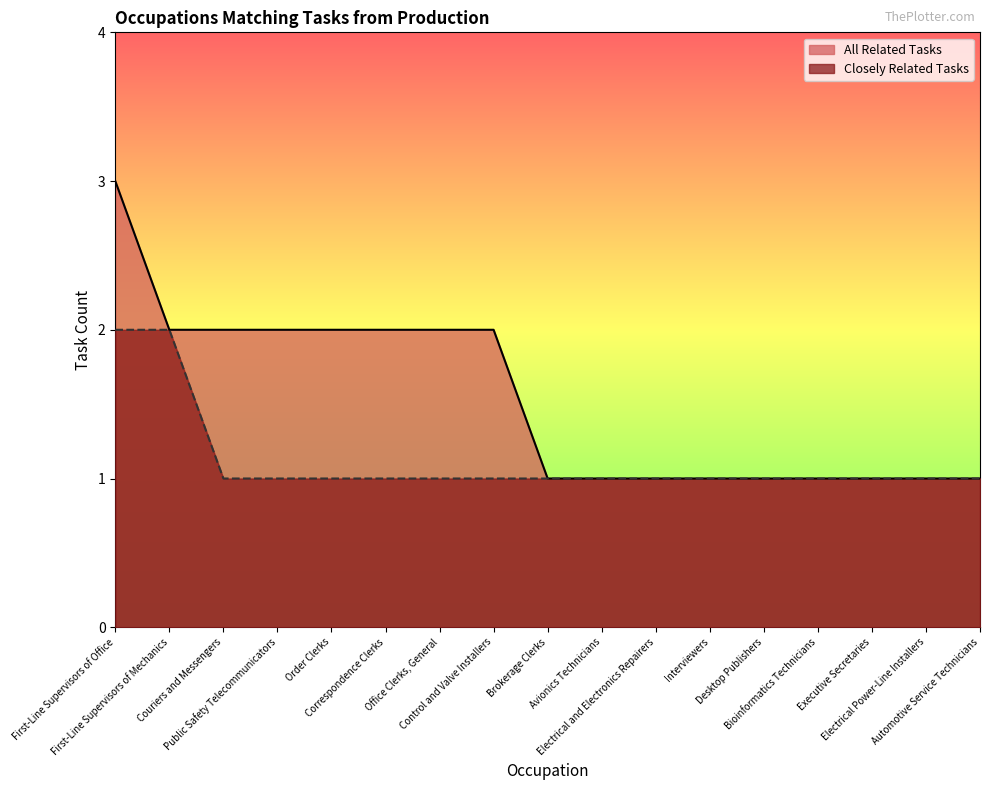

True or false: All Related Tasks and Closely Related Tasks cross at least once.

False